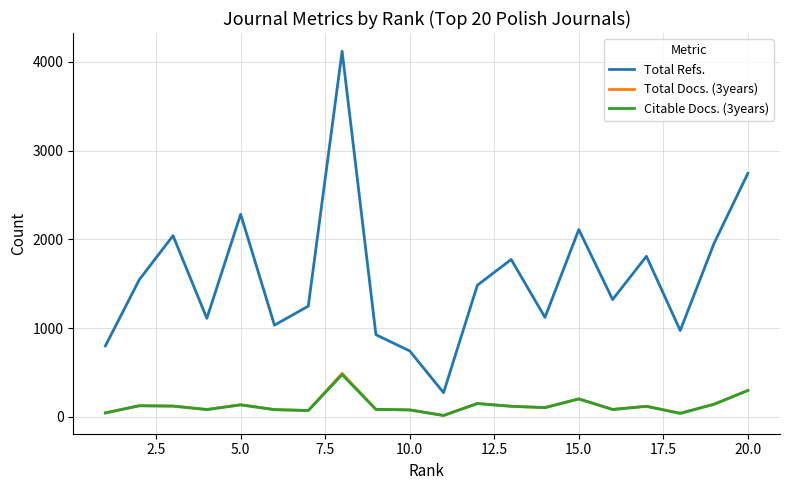

Which series has the largest range (max minus min)?

Total Refs.